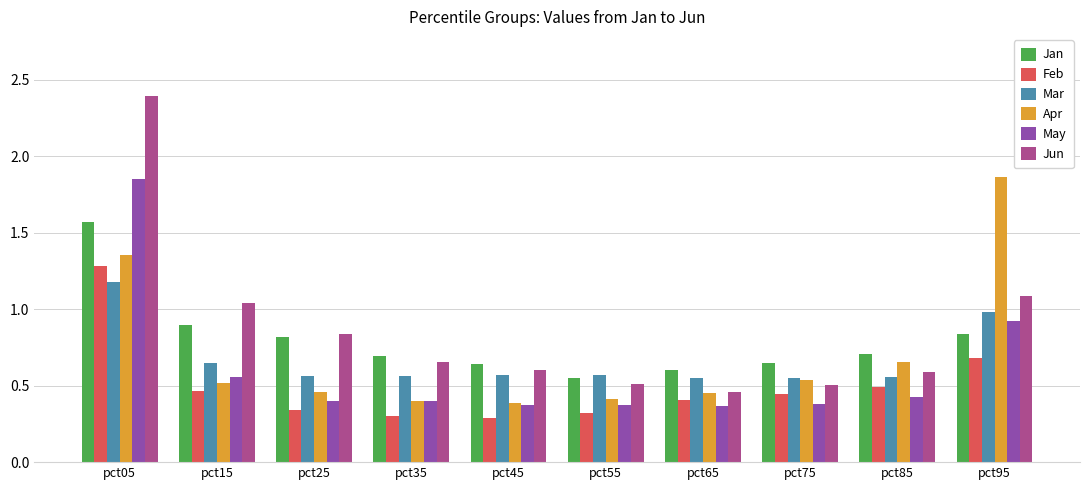

At which label does Feb reach its peak?

pct05